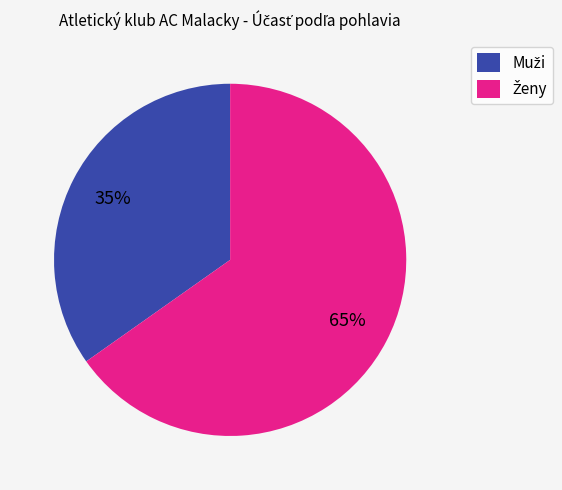

Is there a majority slice in this chart?

Yes